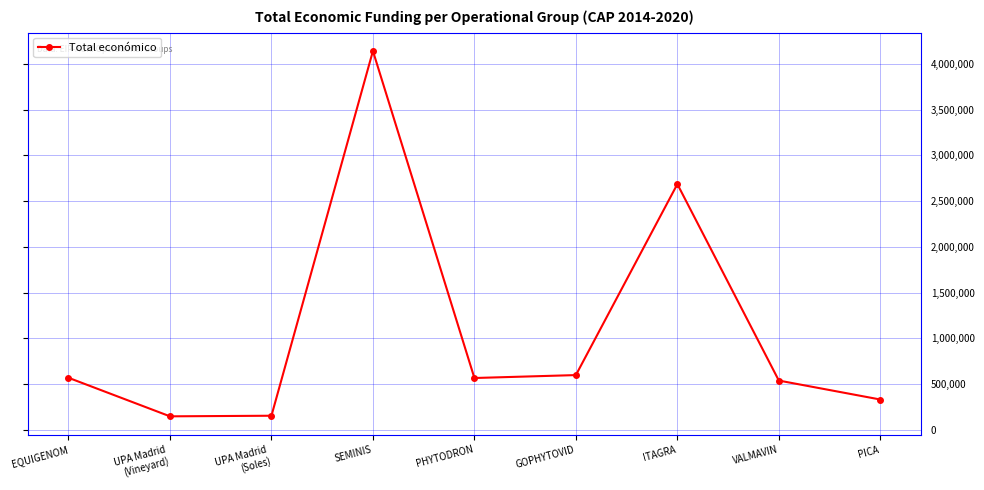

The value at EQUIGENOM is 570505. True or false?

True